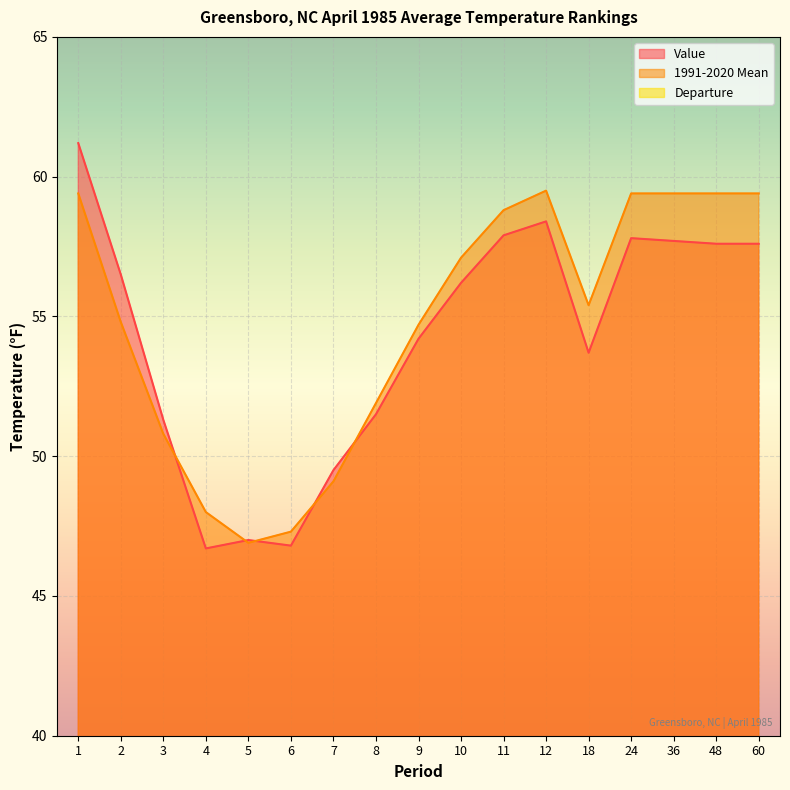

Which label corresponds to the smallest value in the chart?

48